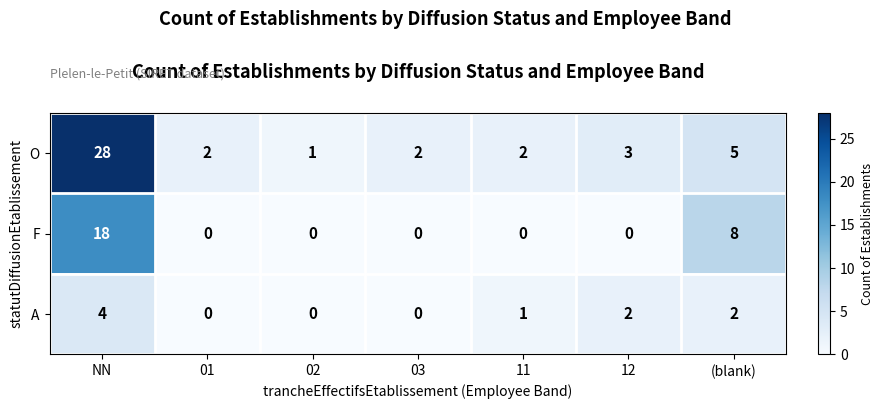

What is the maximum value shown in the chart?

28